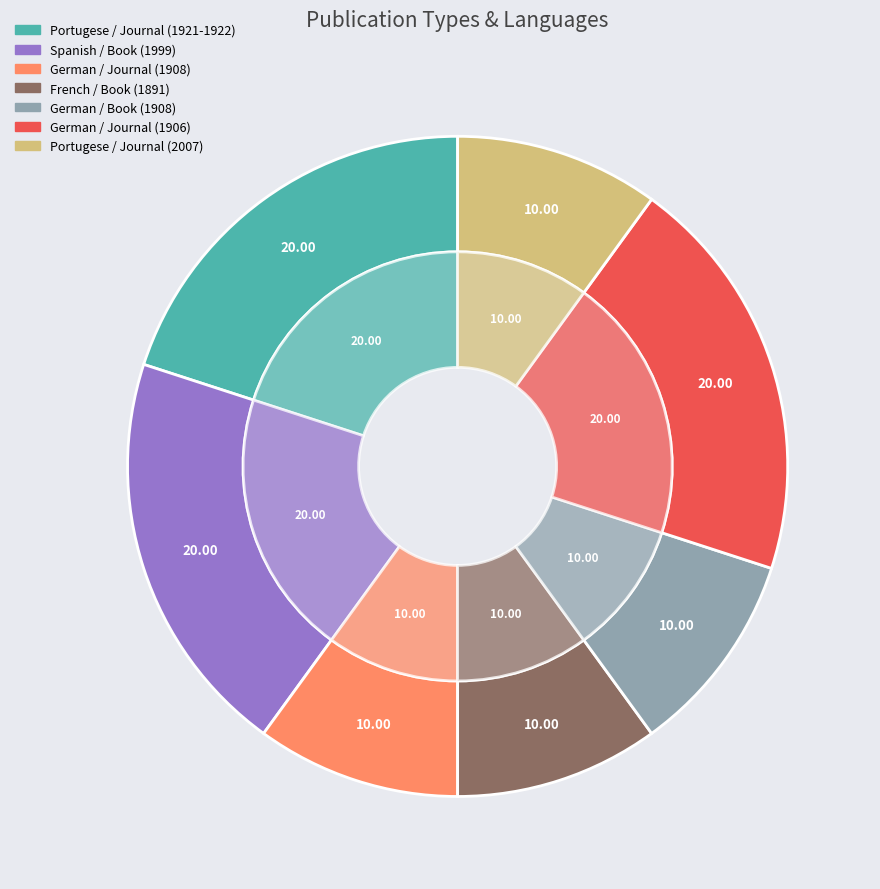

To the nearest percent, what is the difference between the largest and smallest slice percentages?

10%